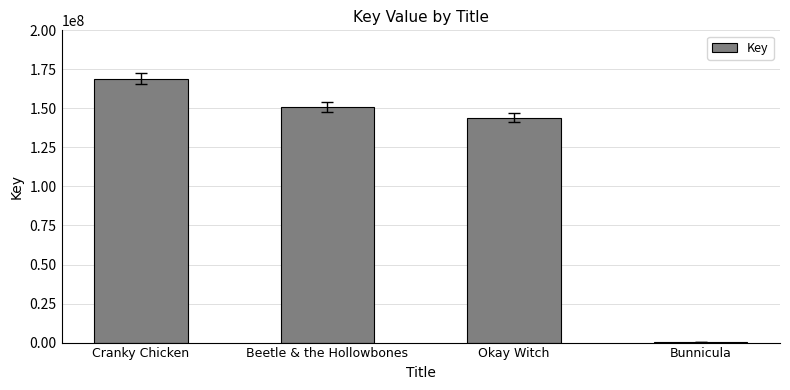

What is the sum of the values at Beetle & the Hollowbones and Okay Witch?

294975776